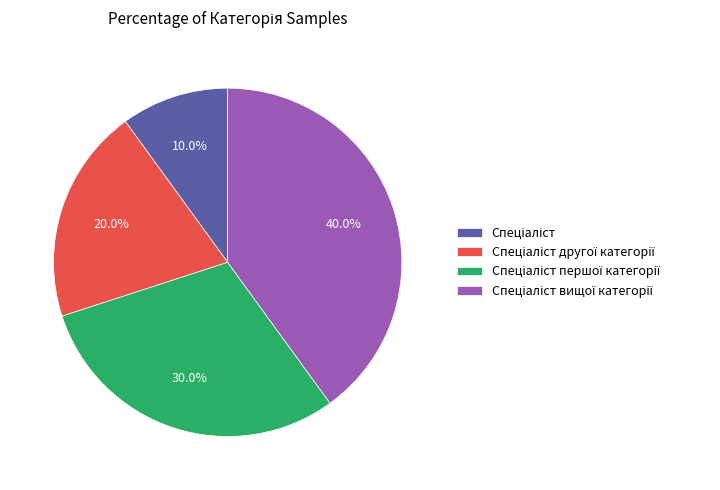

To the nearest percent, what is the average slice percentage?

25%